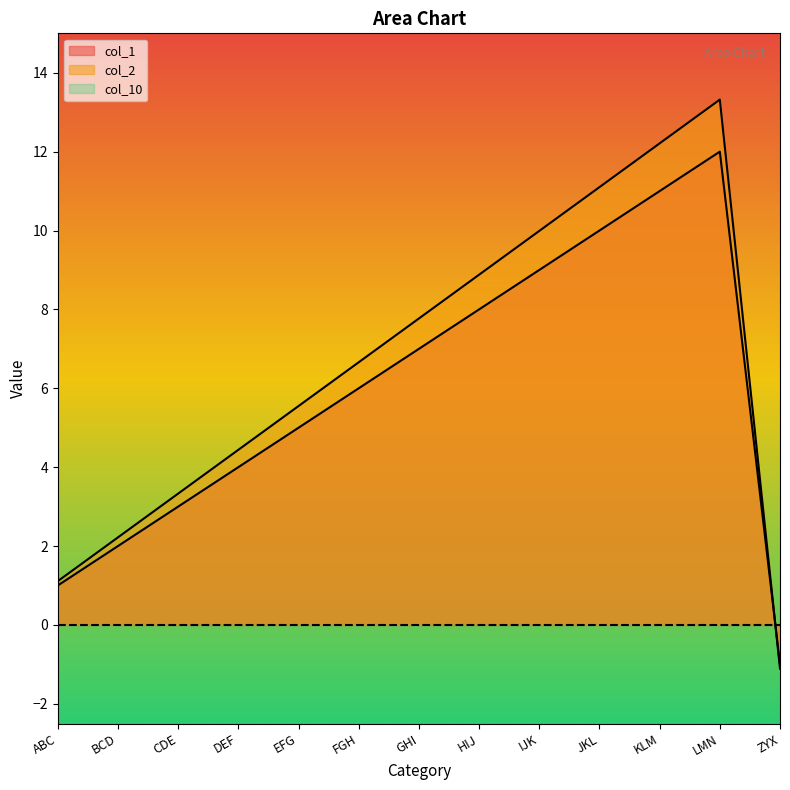

Rank the series at EFG from lowest to highest value.

col_1, col_2